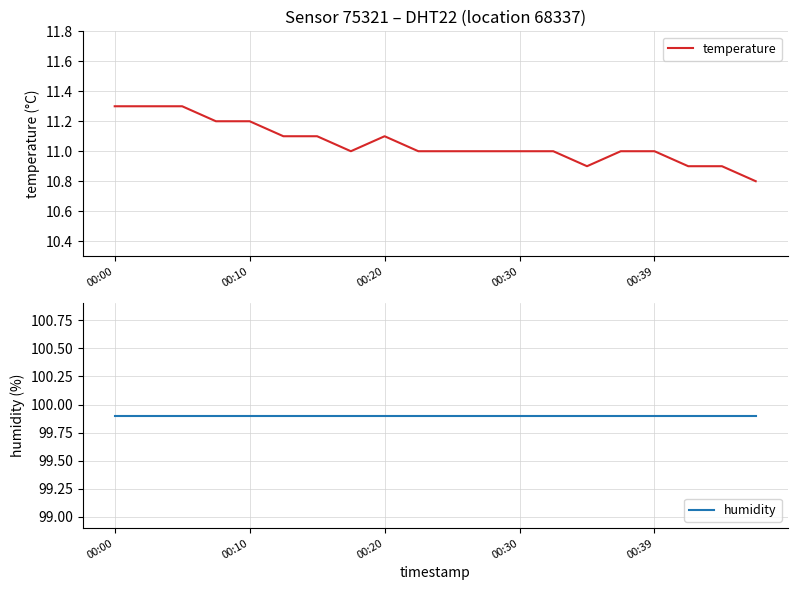

The value of temperature at 19 is 10.8. True or false?

True